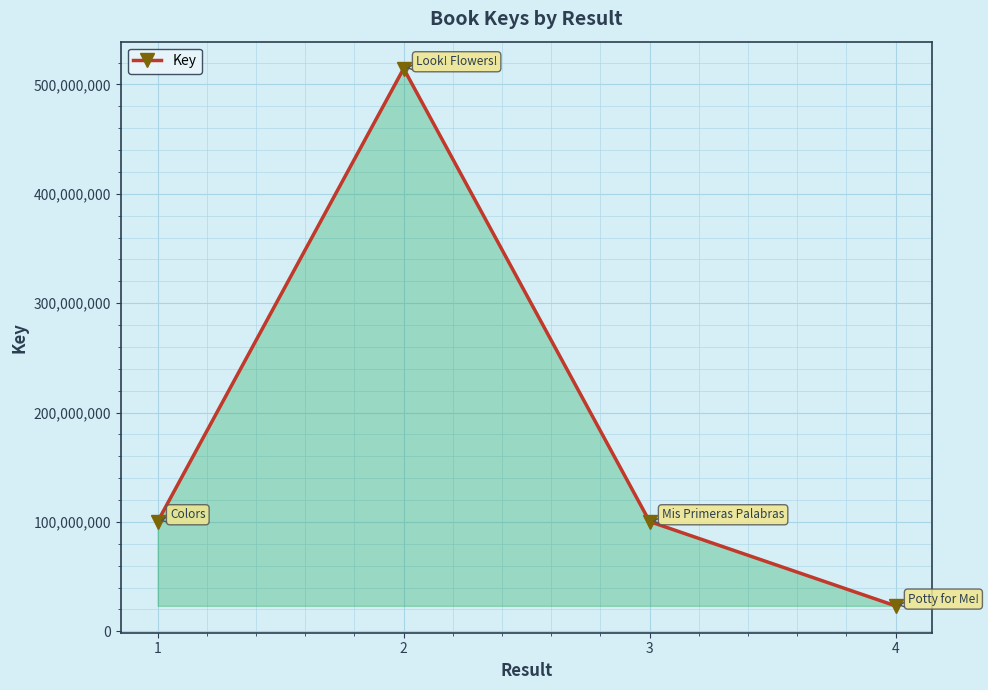

How many interior local peaks (higher than both neighbors) does the data have?

1